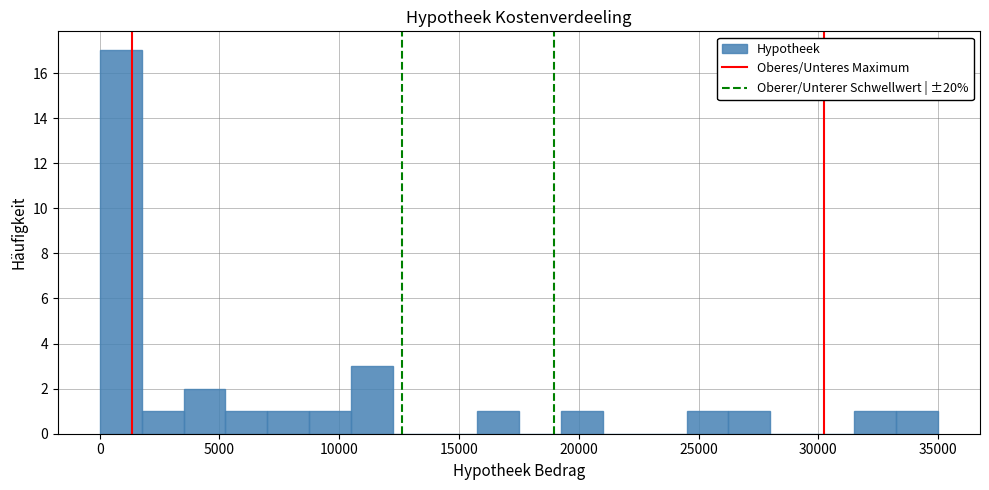

Read against the x-axis, roughly where is the centre of the tallest bar?

1000